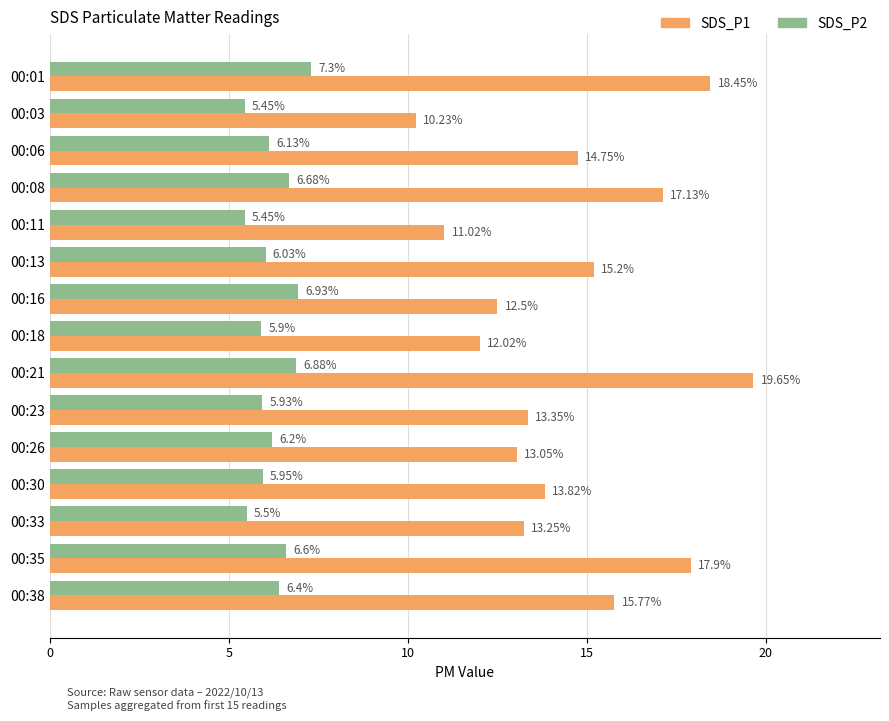

What is the sum of all SDS_P2 values?

93.3